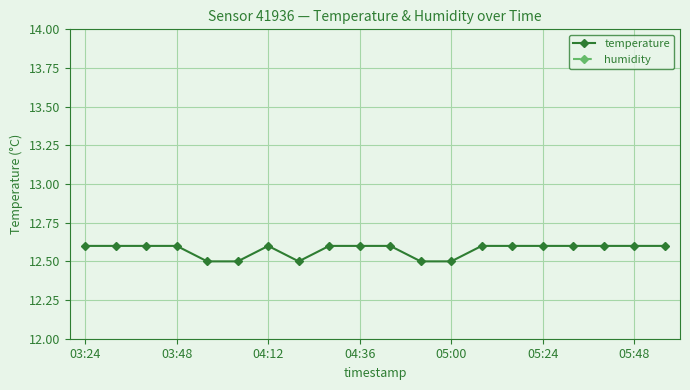

Count the temperature values in the range 12 to 13.

20